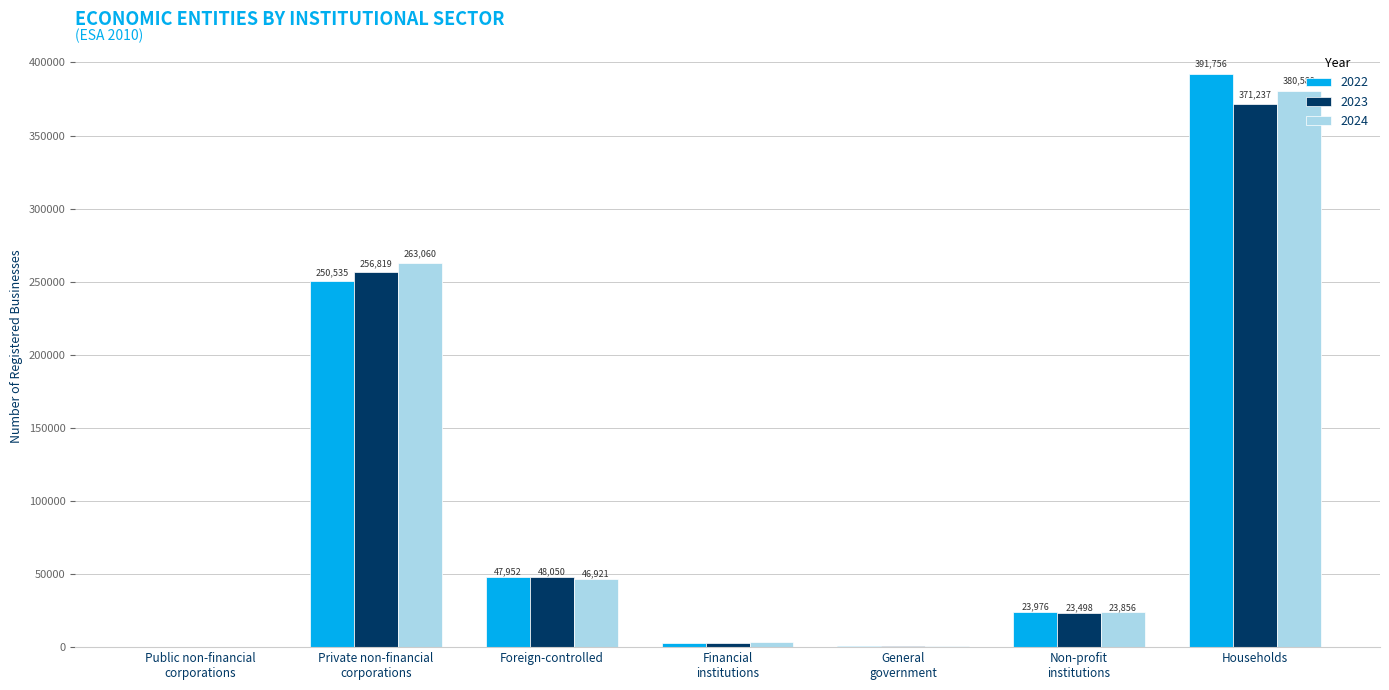

What is the greatest value displayed?

391756